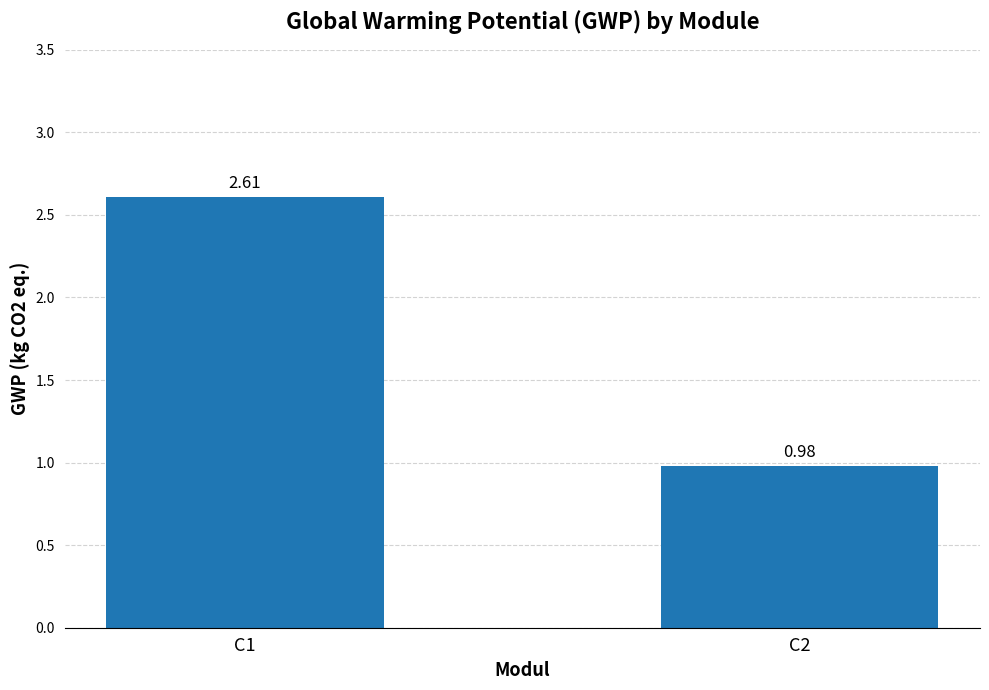

At which category does the chart reach its peak across all series?

C1